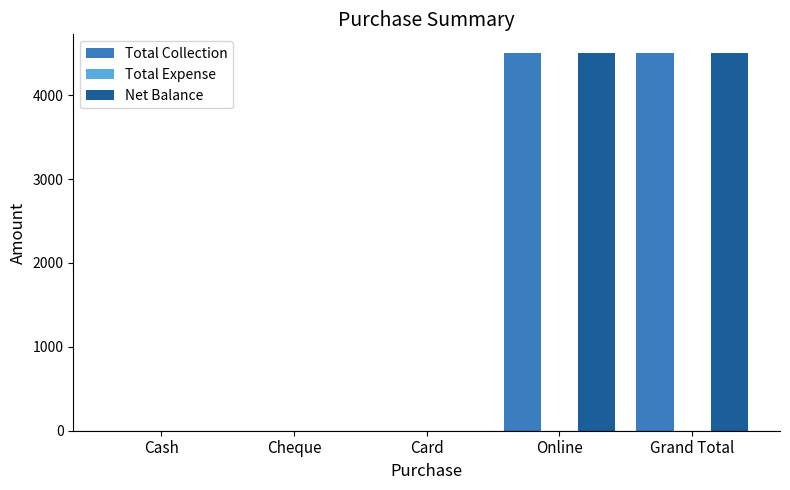

What is the highest value of the Net Balance series?

4500